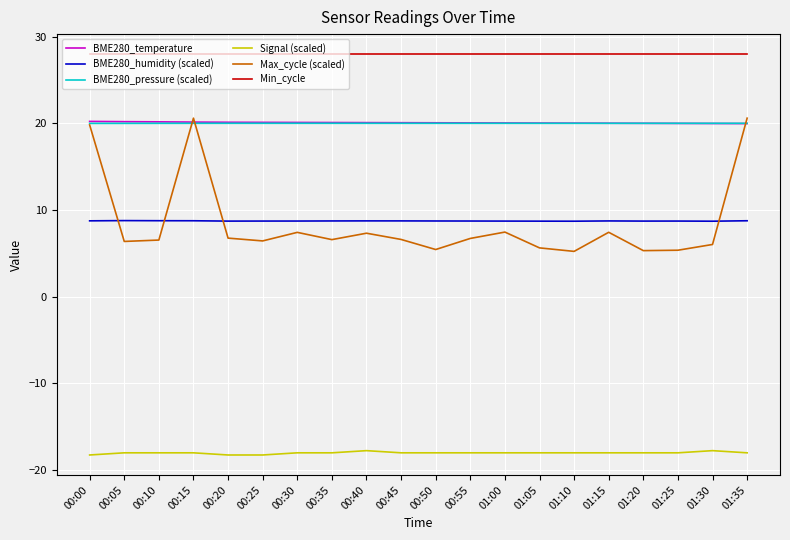

What is the smallest value displayed?

-18.2